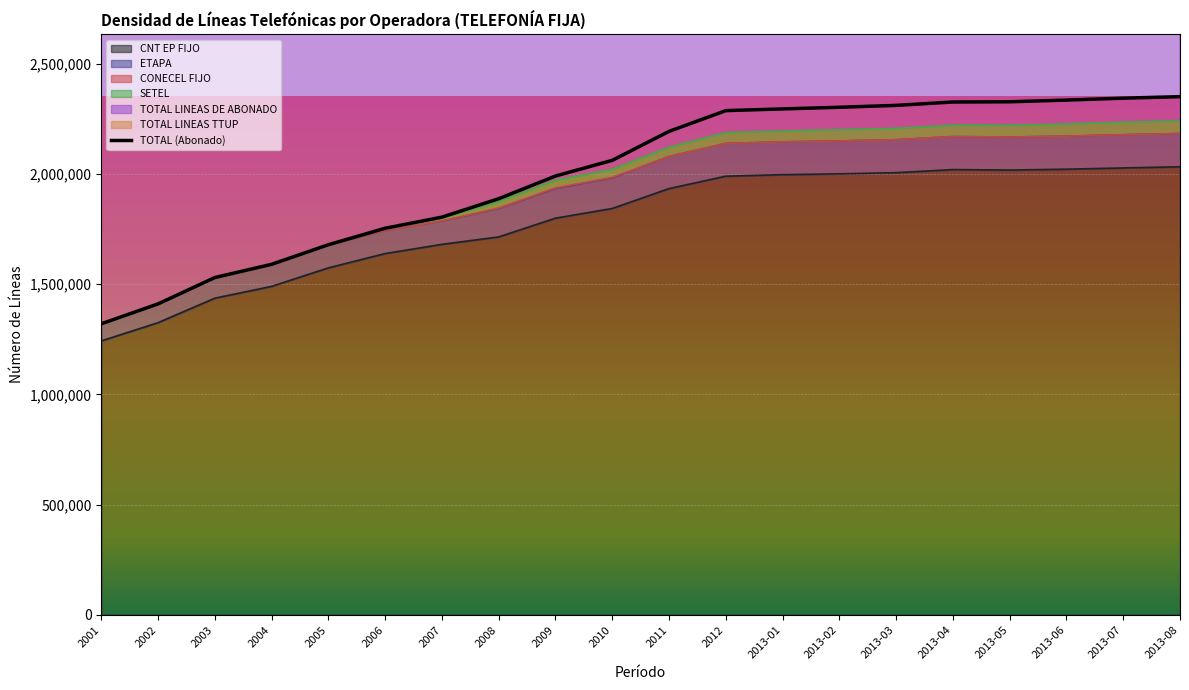

The TOTAL LINEAS DE ABONADO series shows 2296056 at 2013-01. True or false?

True